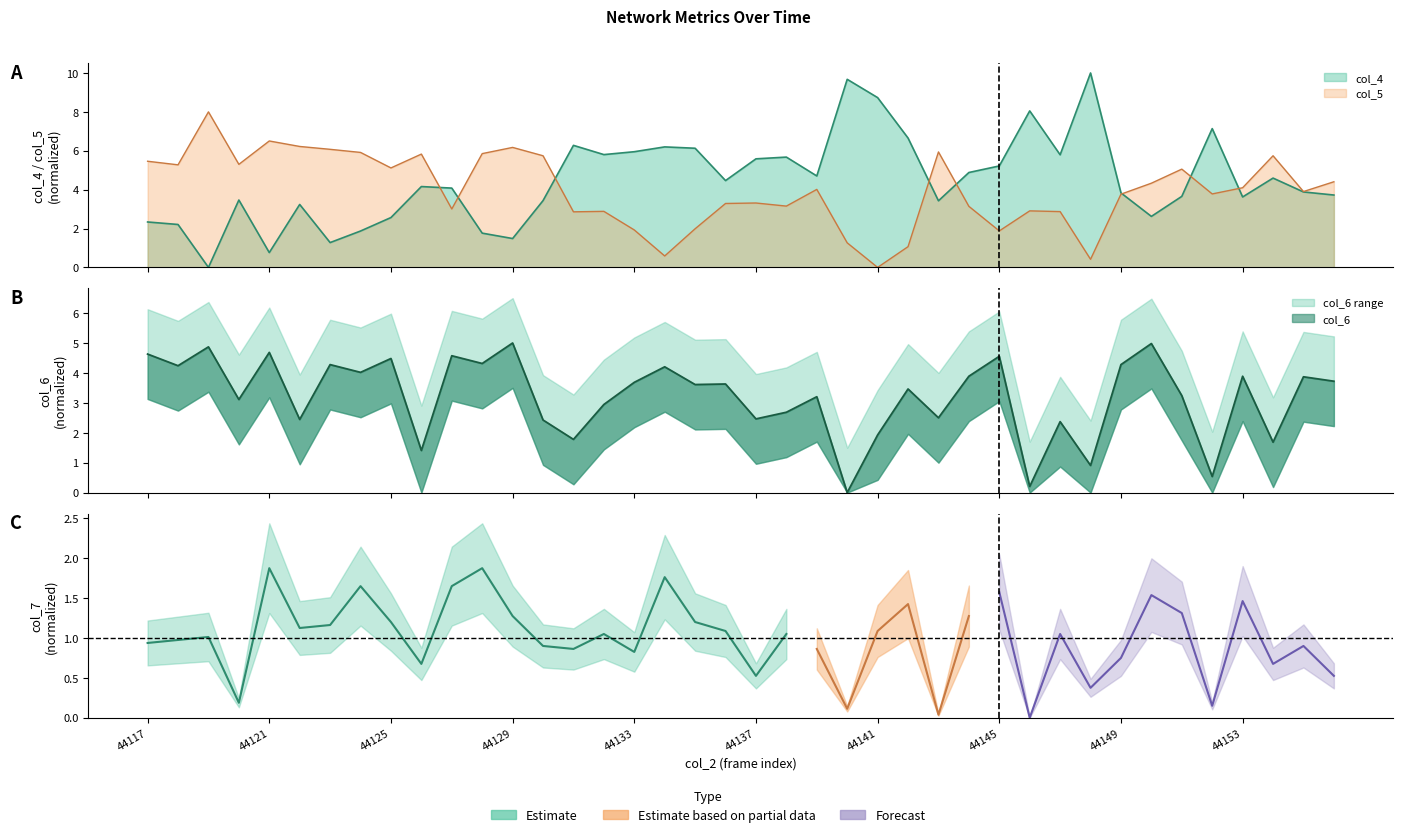

Which label corresponds to the largest value in the chart?

44148